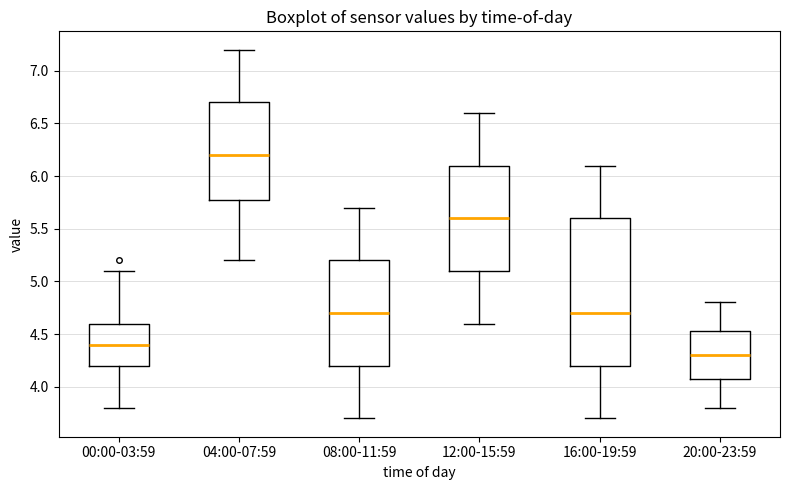

Which box's median line is the lowest?

20:00-23:59